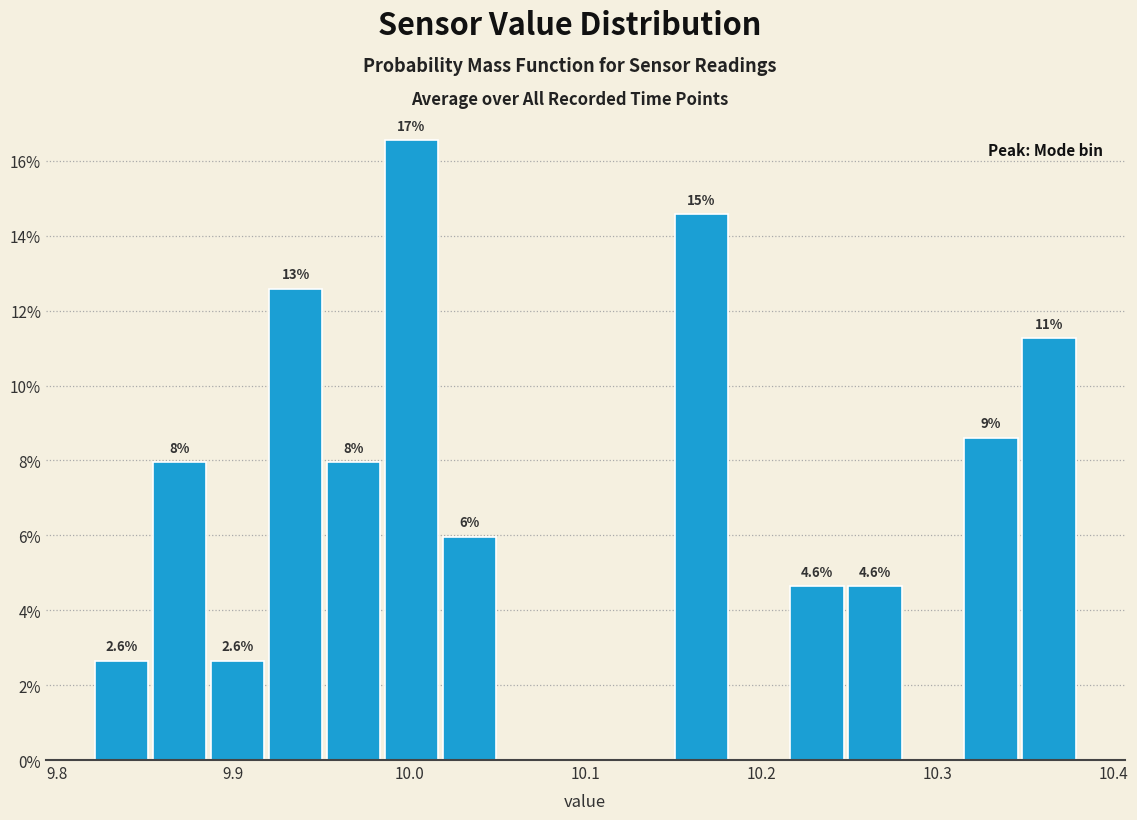

Read against the x-axis, roughly where is the centre of the tallest bar?

10.00